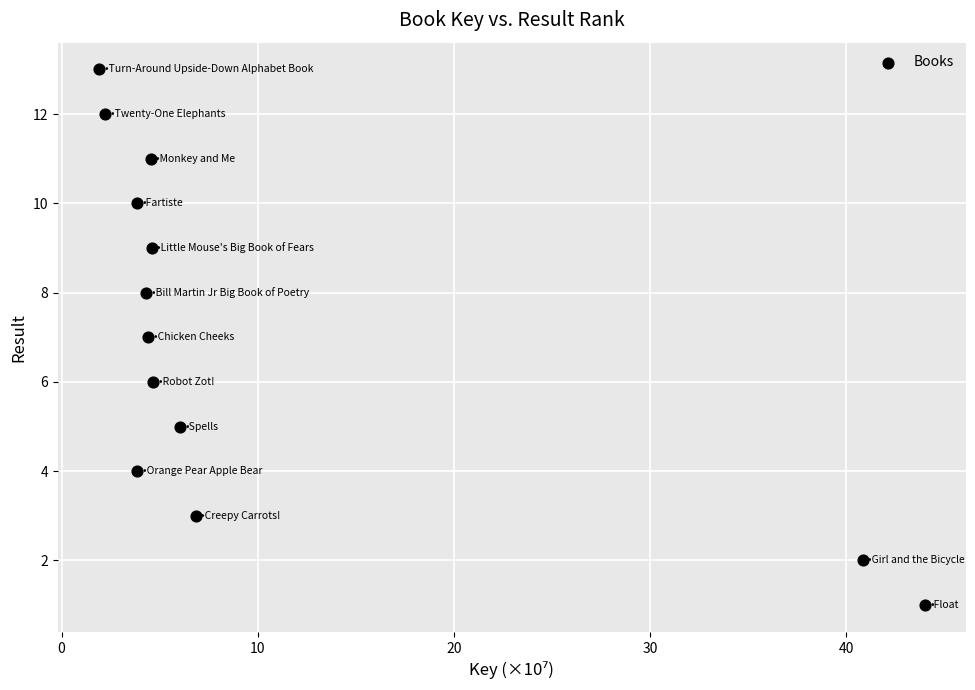

What is the range of Y values (max minus min)?

12